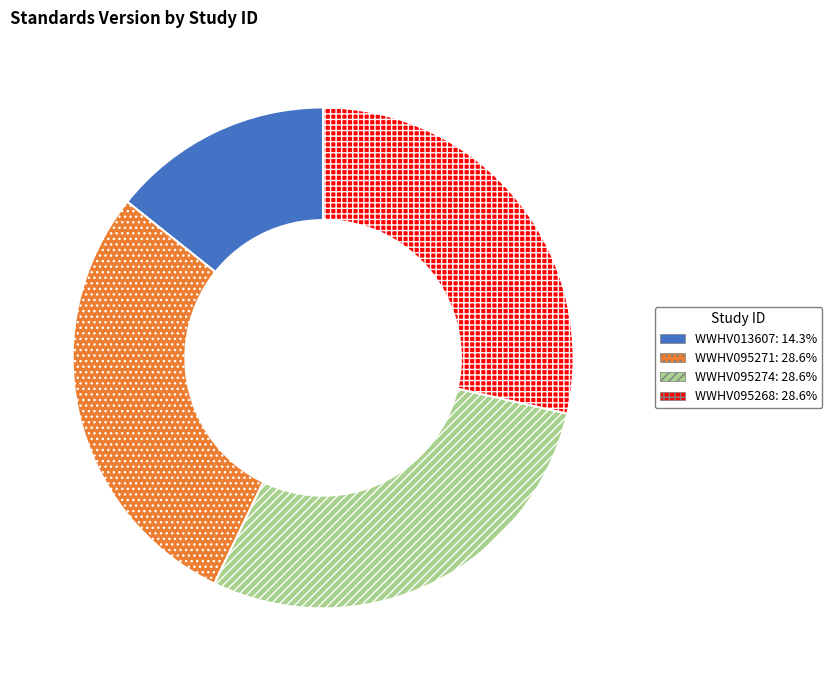

Approximately how many times larger is the value at WWHV095268 compared to WWHV095274?

1.0